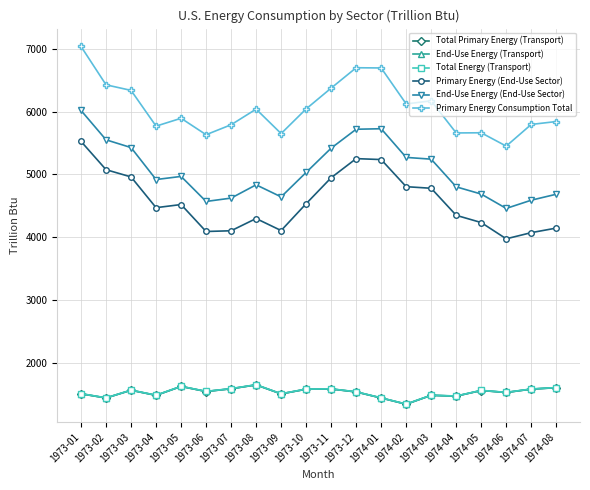

At how many categories does at least one series exceed 3493?

20